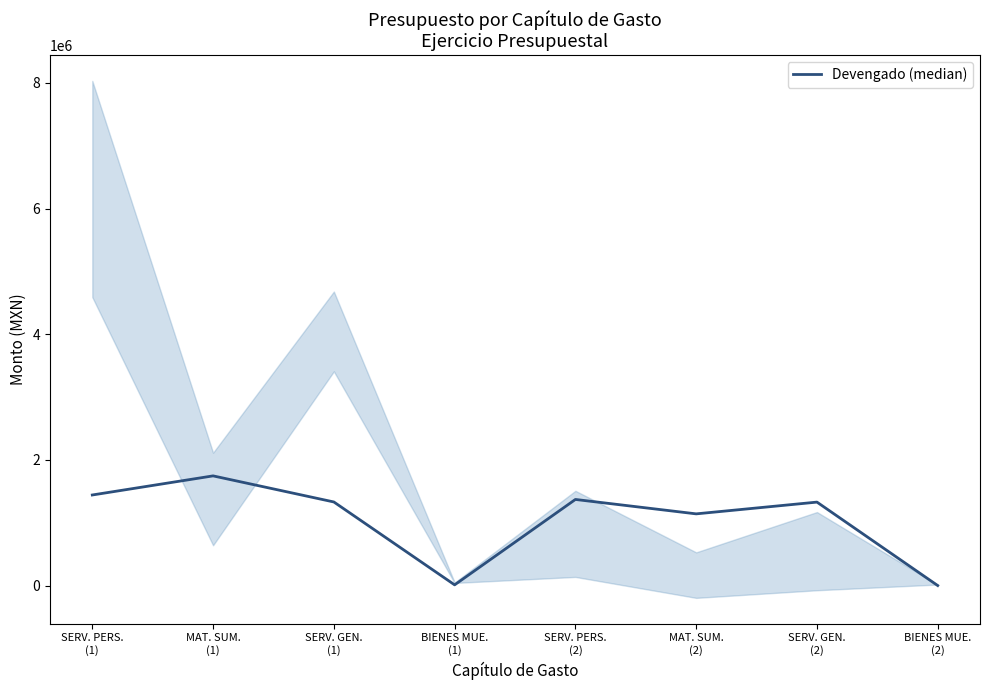

What is the sum of all values?

8370098.4